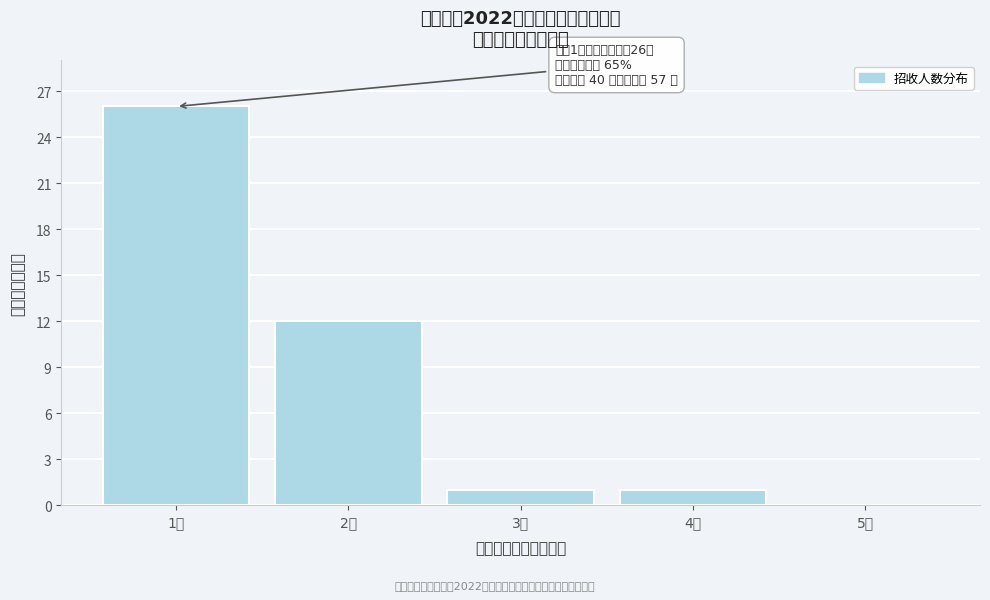

Reading left to right, extract all data points from this chart.

1人=26	2人=12	3人=1	4人=1	5人=0